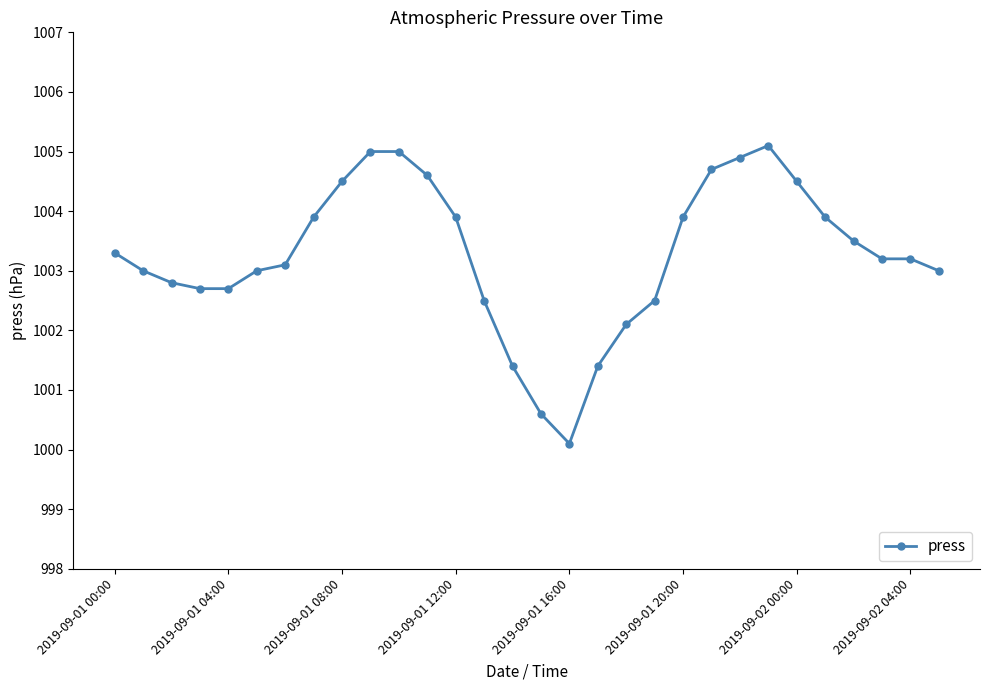

What is the average value?

1003.3